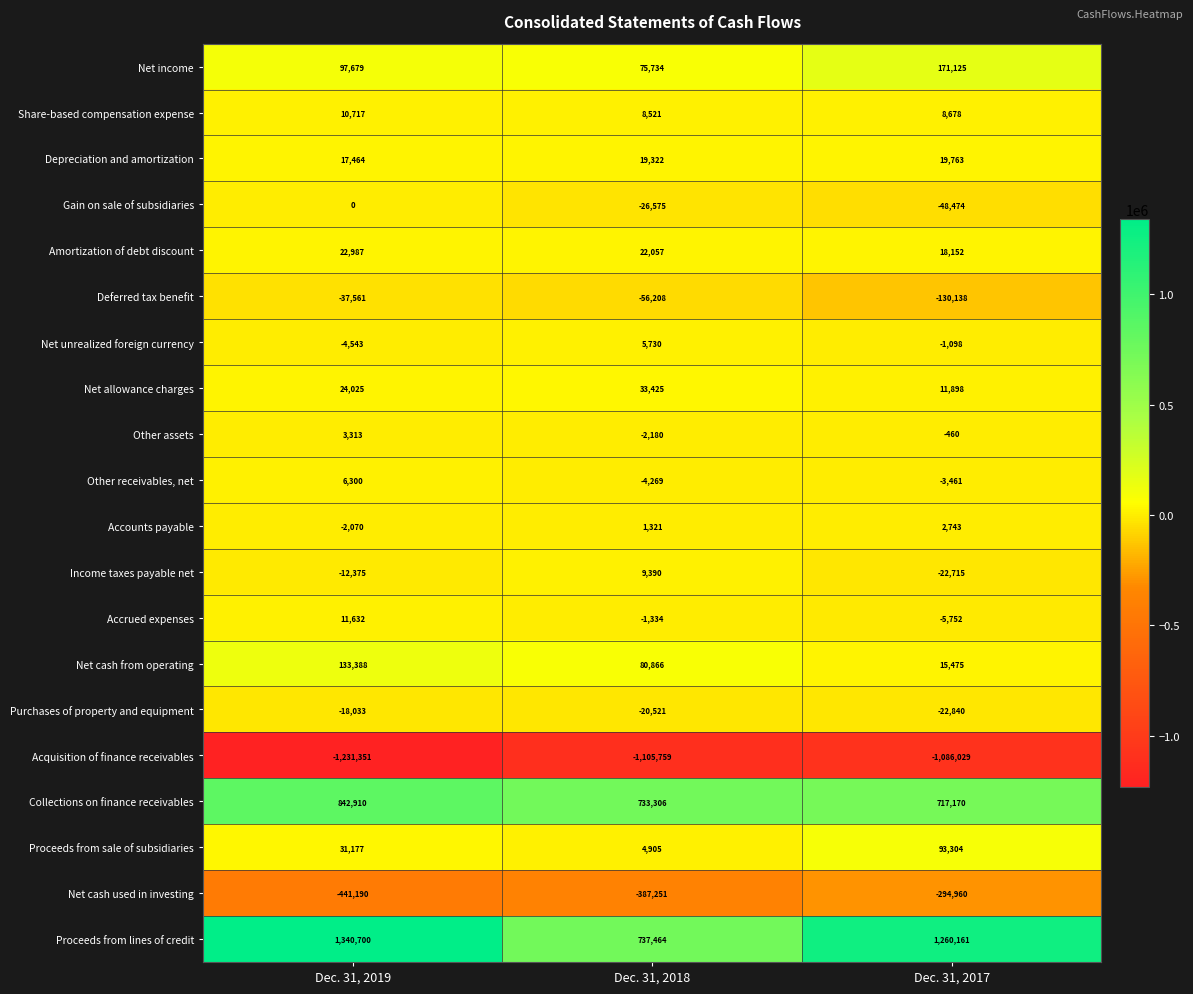

Which category has the lowest value across all series?

Dec. 31, 2019